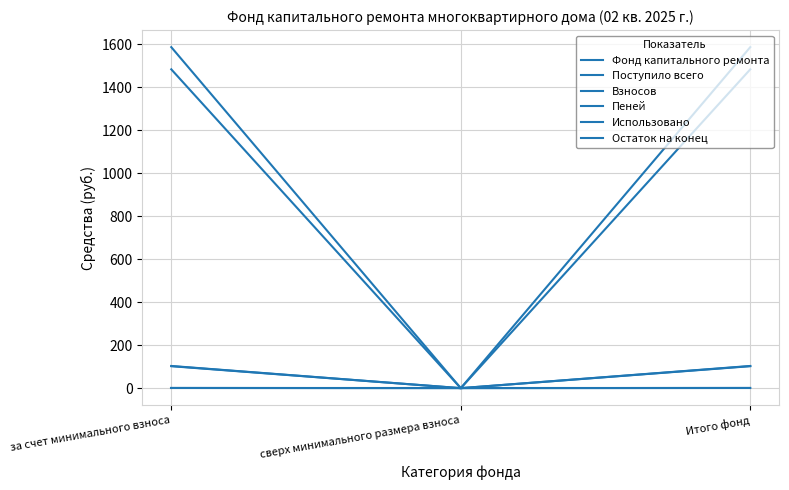

How many lines are shown in the chart?

6